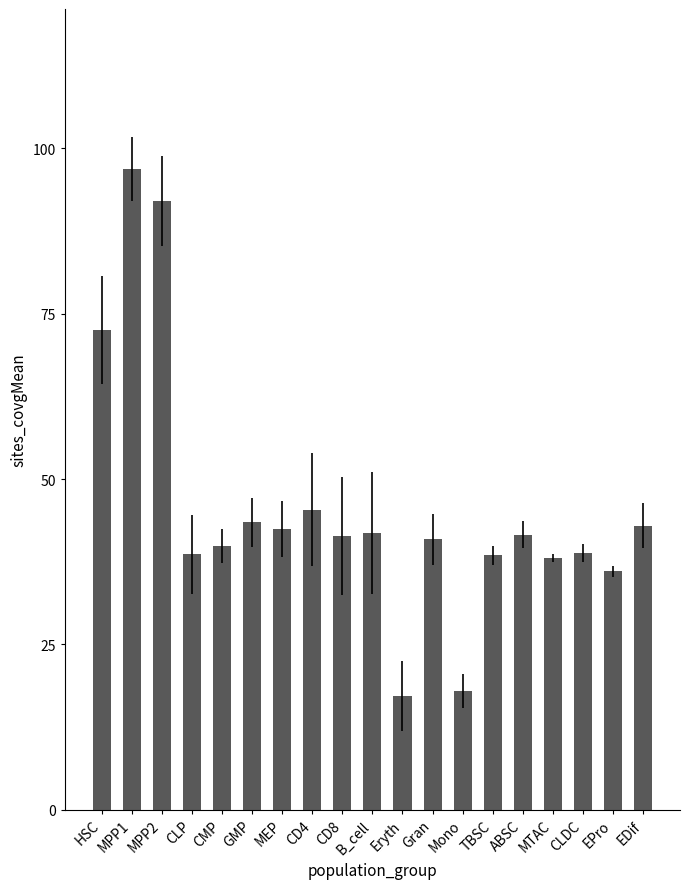

Count the number of categories in the chart.

19